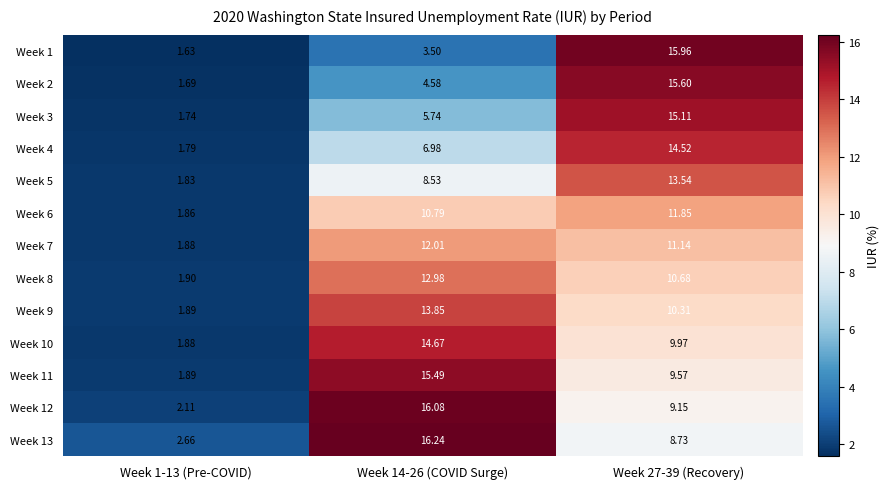

Is the value of Week 9 at Week 27-39 (Recovery) greater than the value of Week 5 at Week 27-39 (Recovery)?

No